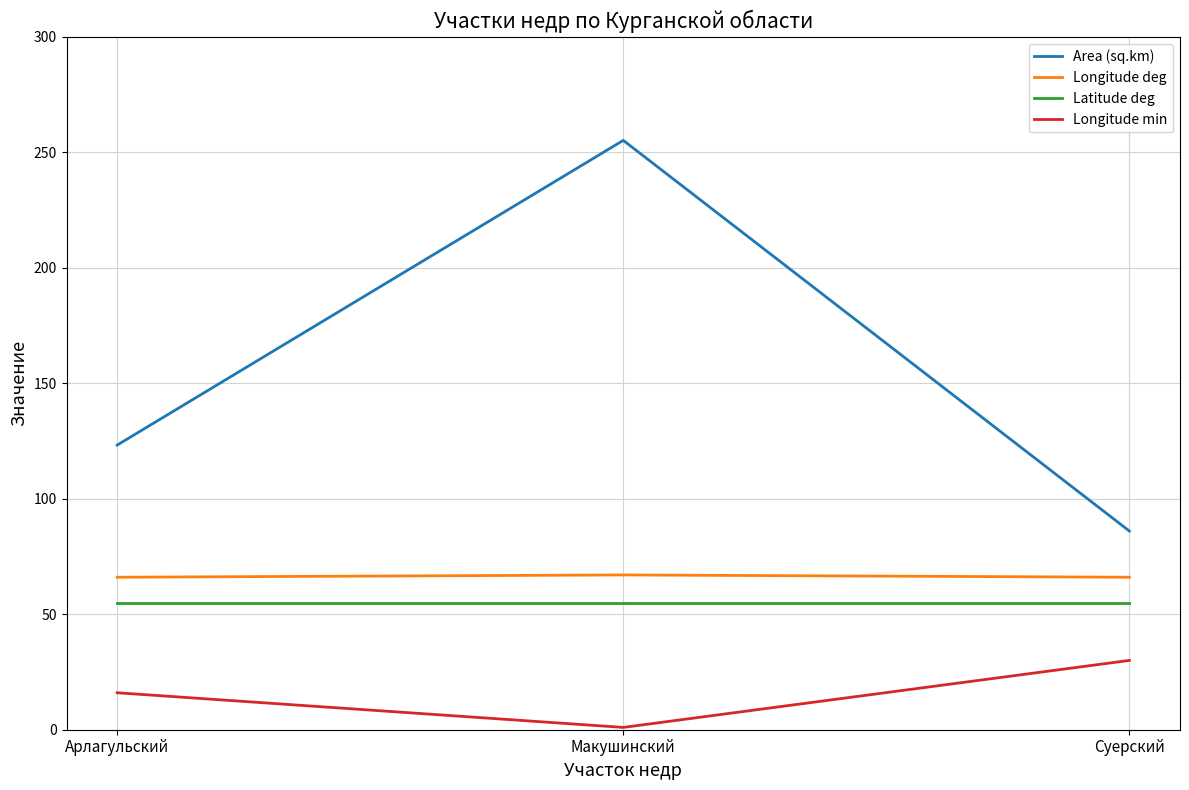

The Latitude deg series shows 98.5 at Арлагульский. True or false?

False